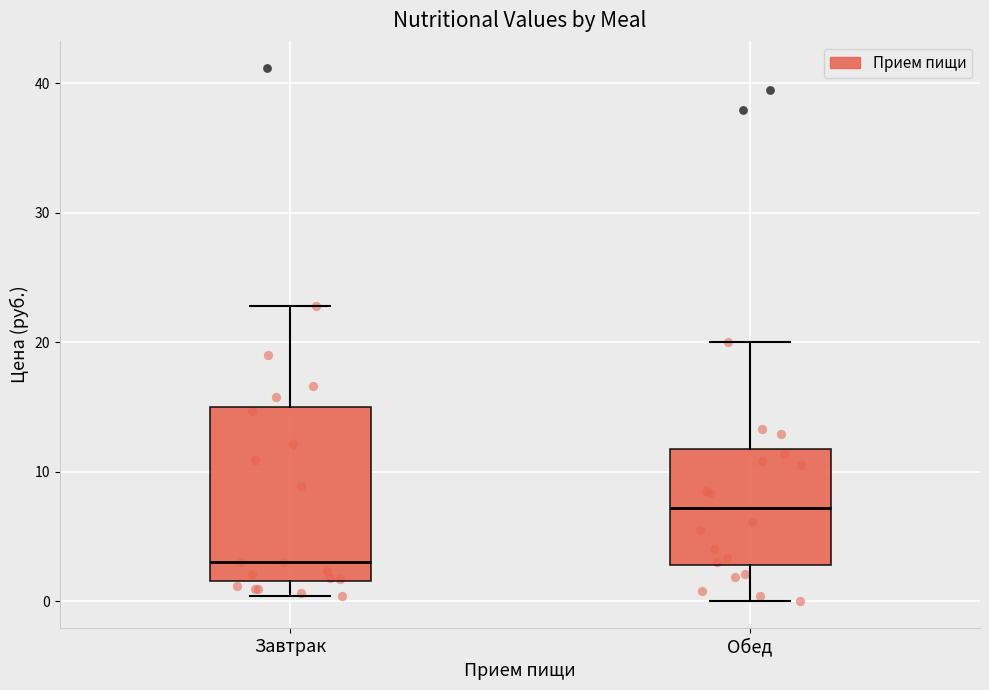

Reading left to right, transcribe this box plot: for each box, give where its median line is, the range the box spans, and where its two whiskers end, as read against the y-axis. The values are not printed on the chart, so give them approximately, as read against the axis.

Завтрак: median 3, box 2 to 15, whiskers 0 to 23
Обед: median 7, box 3 to 12, whiskers 0 to 20